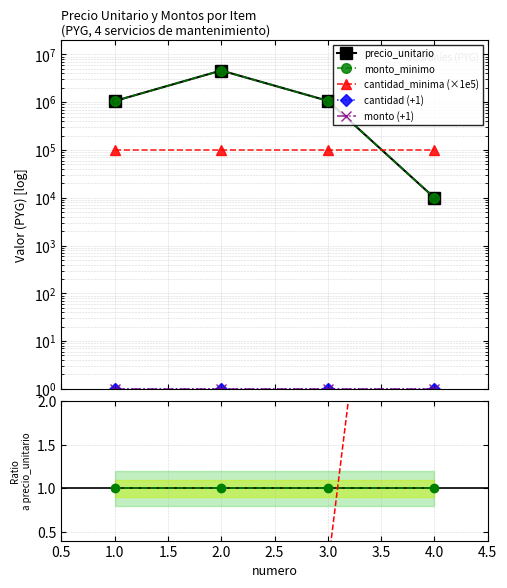

Between 1.0 and 3.0, which is larger?

3.0